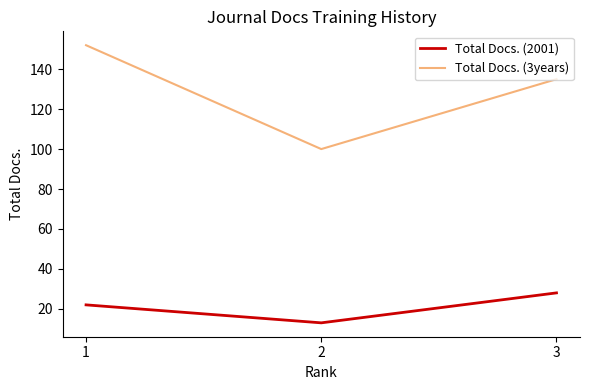

The value of Total Docs. (3years) at 3 is 135. True or false?

True